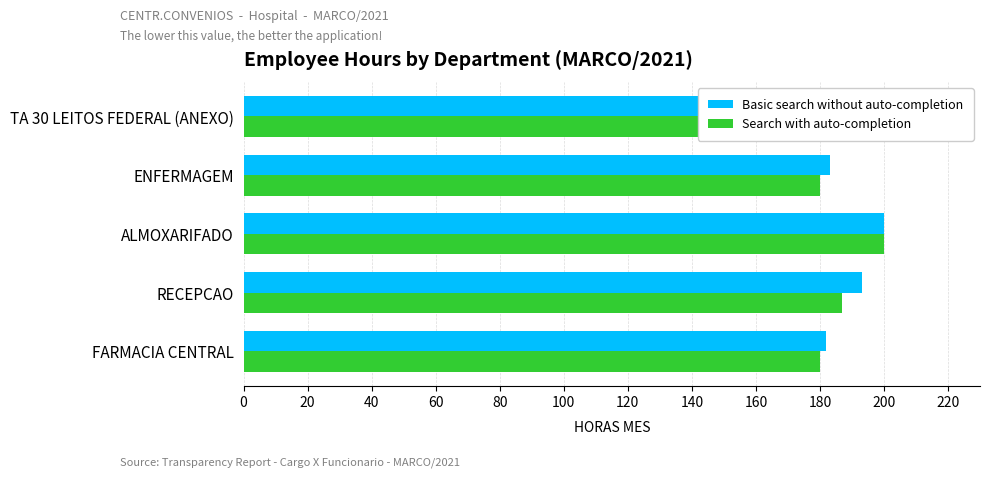

What is the approximate value of Search with auto-completion at TA 30 LEITOS FEDERAL (ANEXO), to the nearest 5?

200